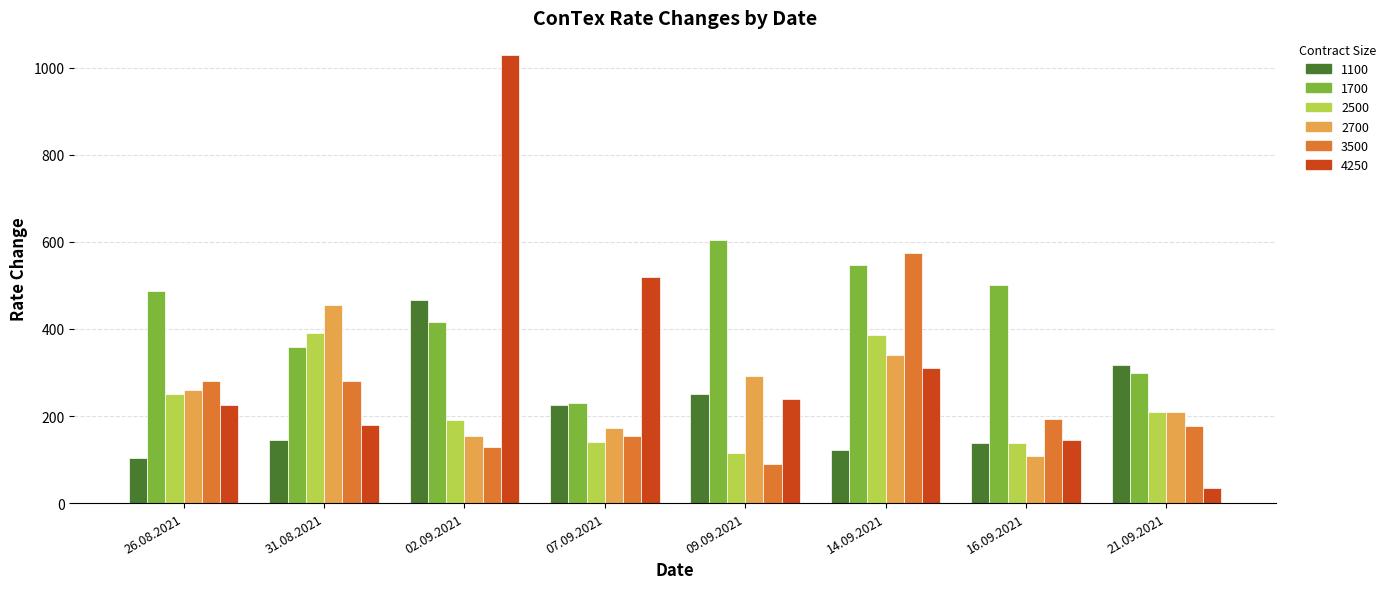

What is the minimum value shown in the chart?

35